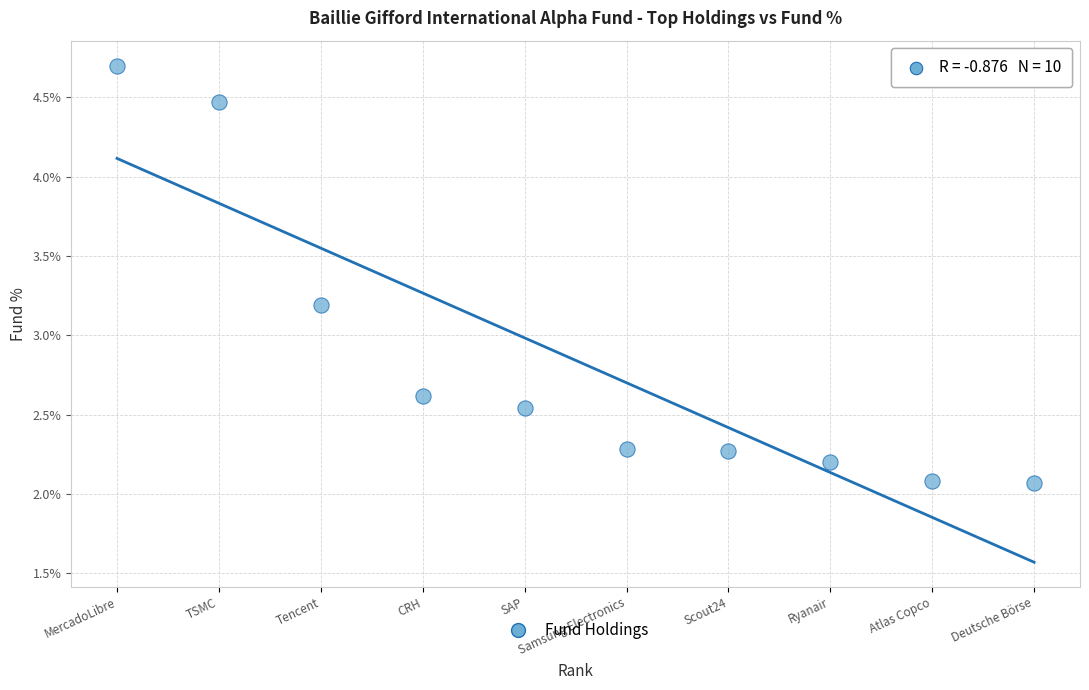

What Y value in the scatter plot is closest to 3?

3.2